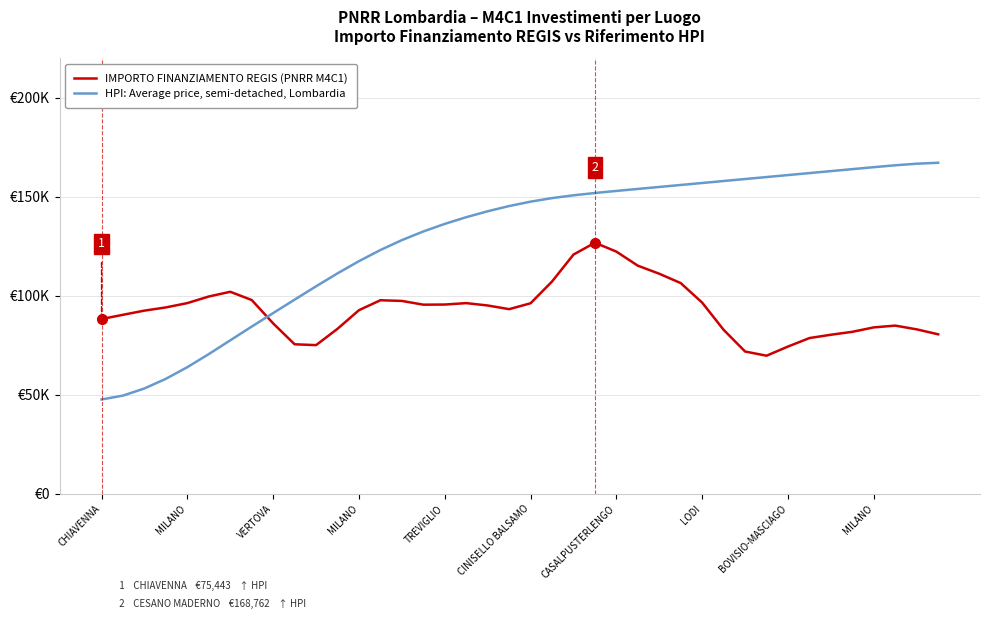

Is this an area chart (filled region under the line)?

No